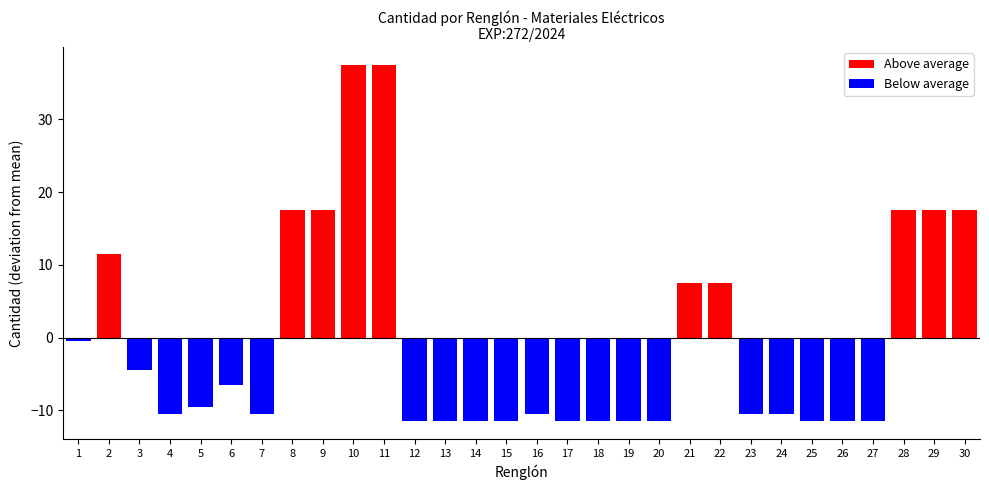

Reading left to right, what are all the values shown in this chart?

Above average: 0.0	11.5	0.0	0.0	0.0	0.0	0.0	17.5	17.5	37.5	37.5	0.0	0.0	0.0	0.0	0.0	0.0	0.0	0.0	0.0	7.5	7.5	0.0	0.0	0.0	0.0	0.0	17.5	17.5	17.5
Below average: -0.5	0.0	-4.5	-10.5	-9.5	-6.5	-10.5	0.0	0.0	0.0	0.0	-11.5	-11.5	-11.5	-11.5	-10.5	-11.5	-11.5	-11.5	-11.5	0.0	0.0	-10.5	-10.5	-11.5	-11.5	-11.5	0.0	0.0	0.0